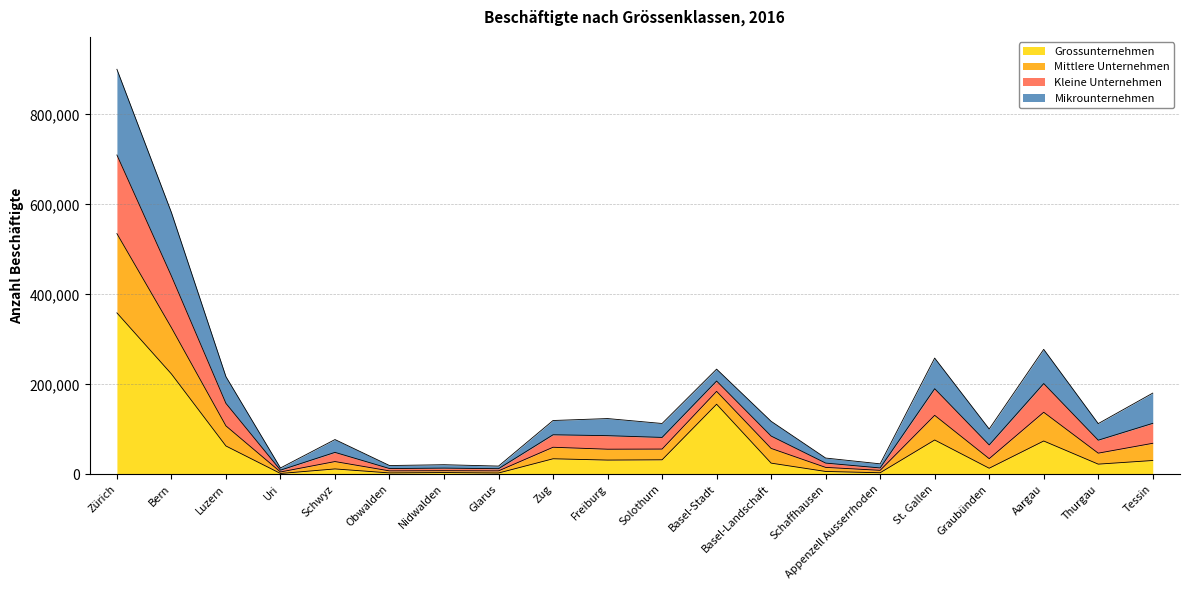

Which category has the highest value across all series?

Zürich